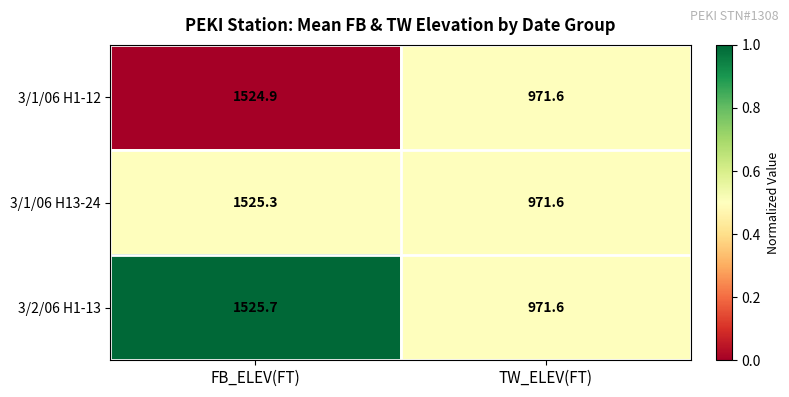

How many data points does each series have?

2